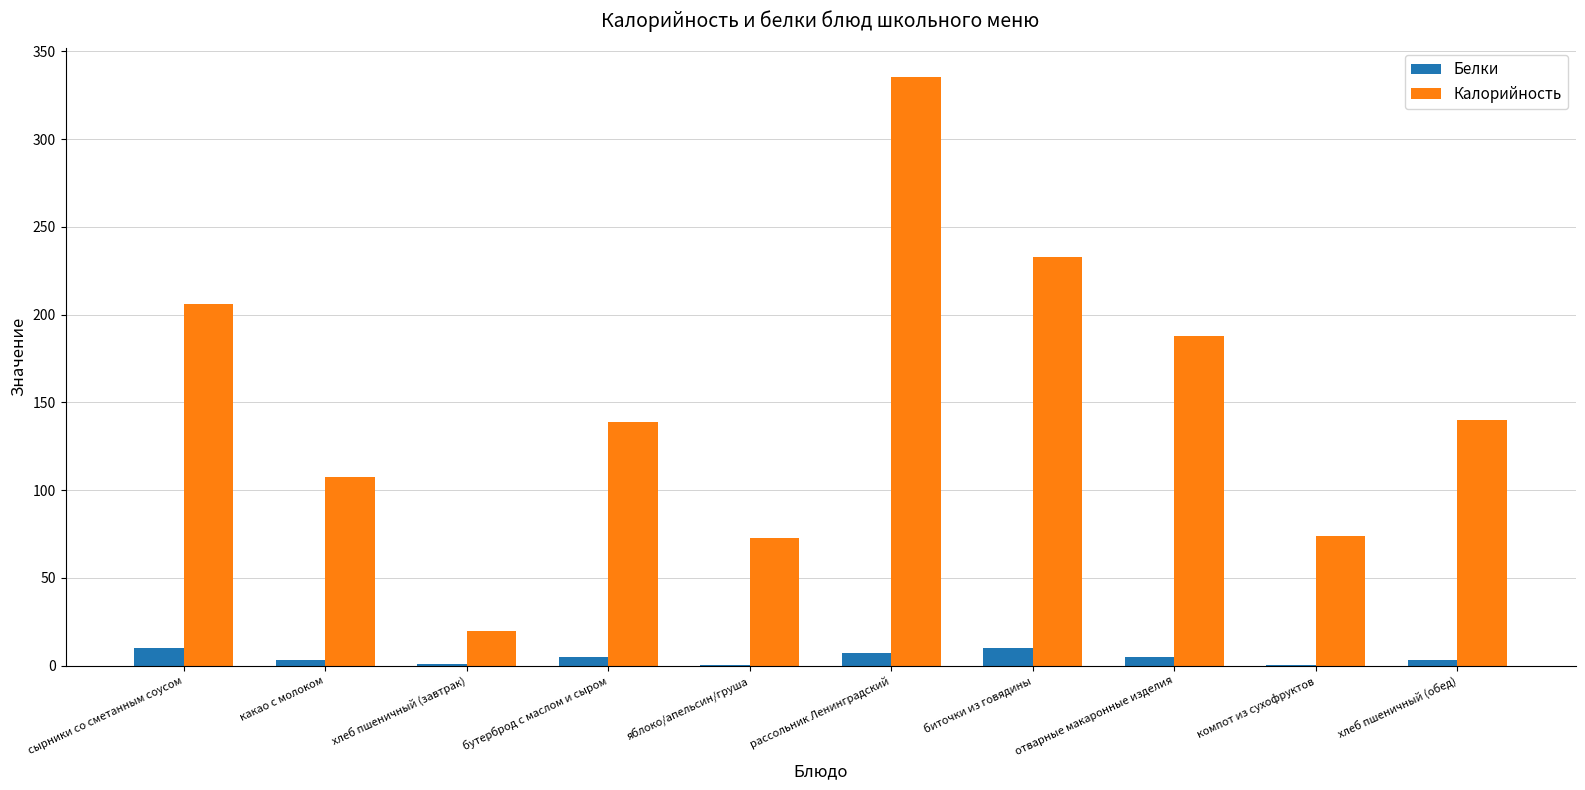

Are the bars horizontal?

No